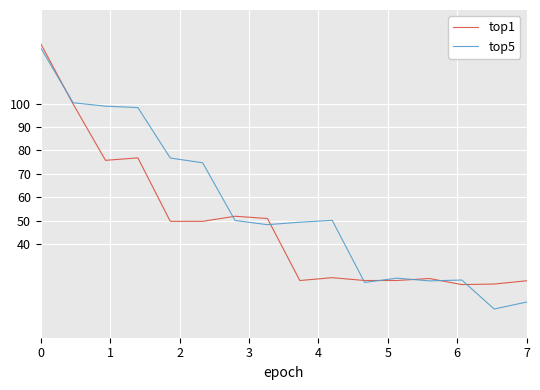

Which series has the largest range (max minus min)?

top5